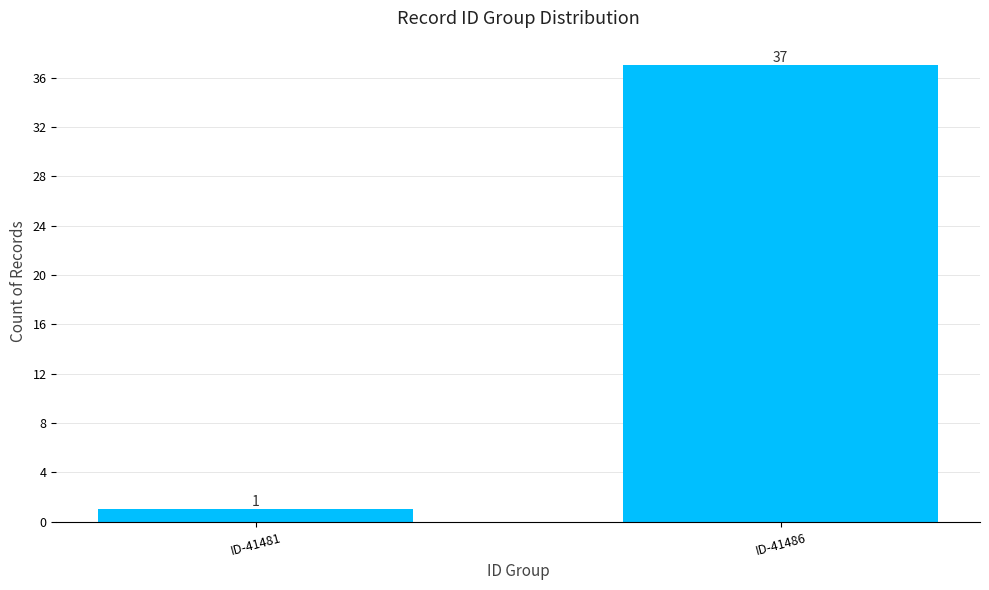

Reading right to left, extract all data points from this chart.

ID-41486=37	ID-41481=1